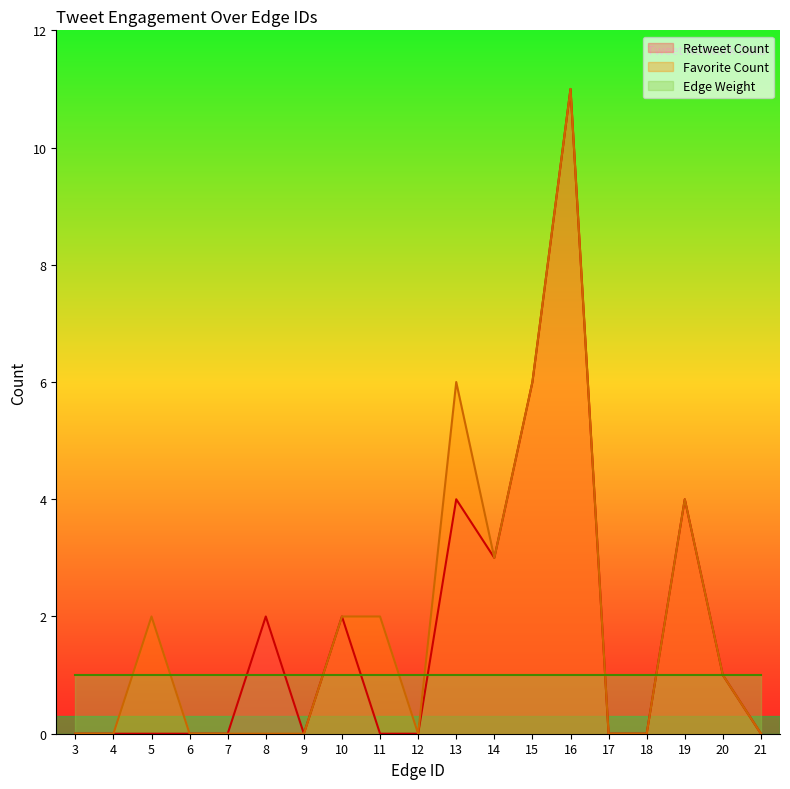

How many lines are shown in the chart?

3